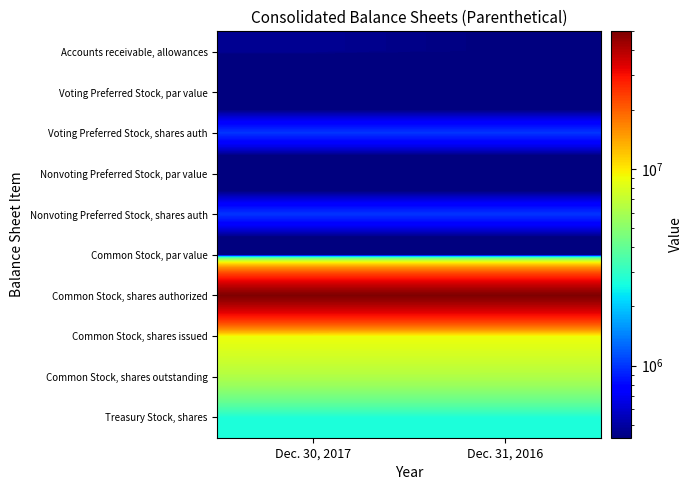

What is the difference between the highest and lowest values at Dec. 30, 2017?

50000000